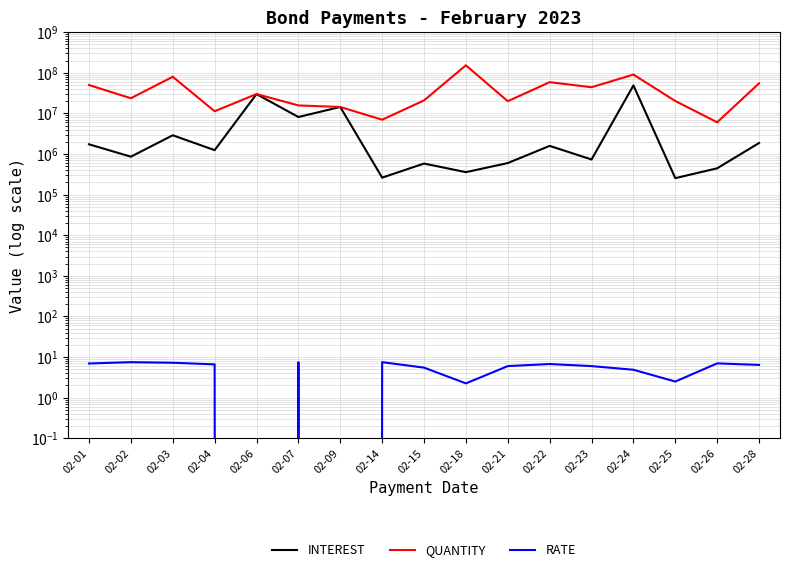

Reading right to left, list all the values displayed in this chart.

INTEREST: 1870318.8	446018.9	254978.6	48966461.3	734568.1	1589390.6	600000.0	358273.7	583491.8	262500.0	14433000.0	8170312.5	30000000.0	1247412.1	2900000.0	861506.2	1737500.0
QUANTITY: 55085000.0	6066814.0	20232000.0	90524792.0	44242000.0	58962500.0	20000000.0	153106362.0	20956908.0	7000000.0	14433000.0	15750000.0	30000000.0	11319791.0	80000000.0	23661250.0	50000000.0
RATE: 6.4	7.0	2.5	4.9	6.0	6.8	6.0	2.2	5.5	7.5	0.0	7.5	0.0	6.6	7.2	7.5	7.0